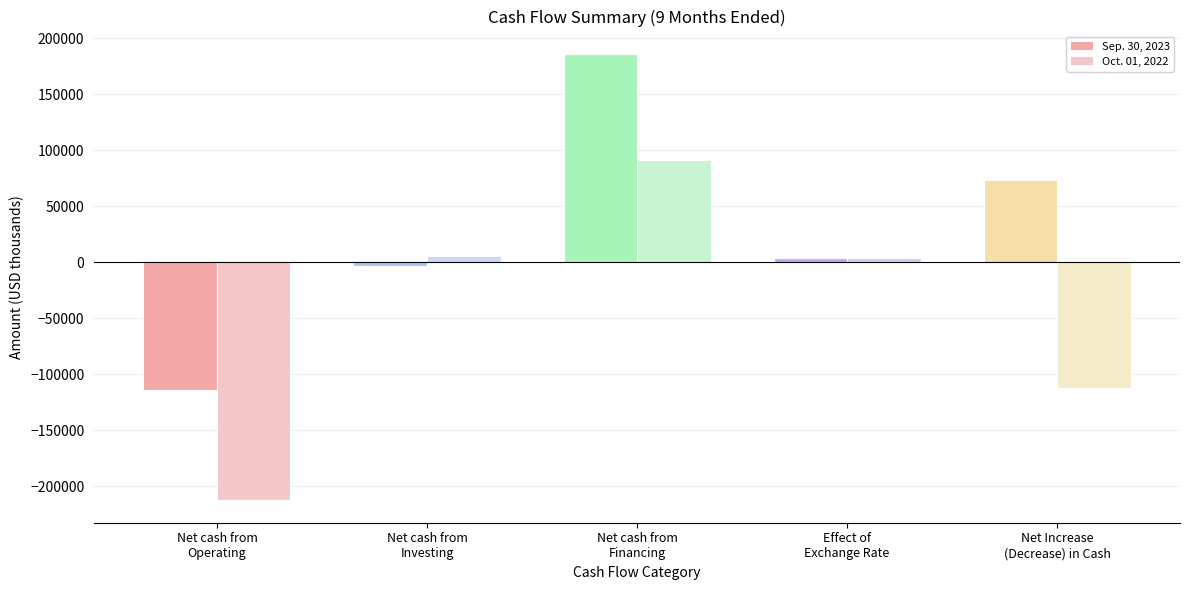

At Net cash from
Financing, list the series in order from largest to smallest.

Sep. 30, 2023, Oct. 01, 2022